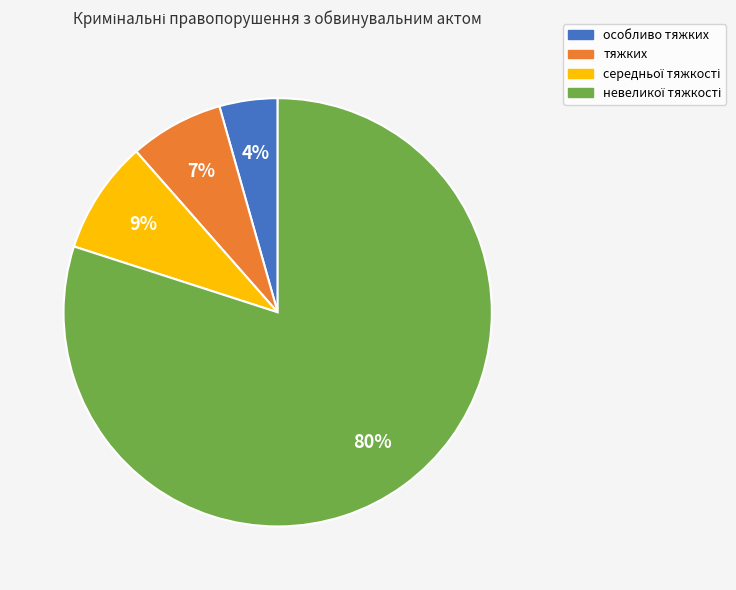

To the nearest percent, what percentage of the pie is особливо тяжких?

4%